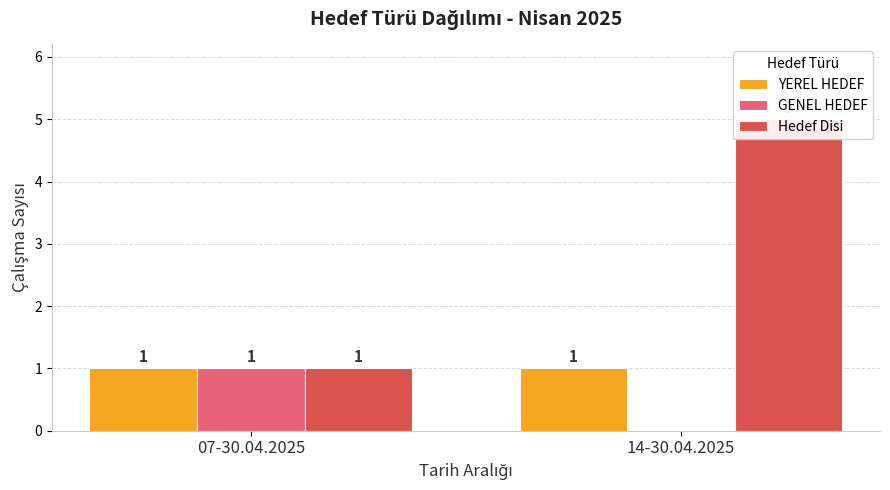

What are all the series names shown in the legend?

YEREL HEDEF, GENEL HEDEF, Hedef Disi